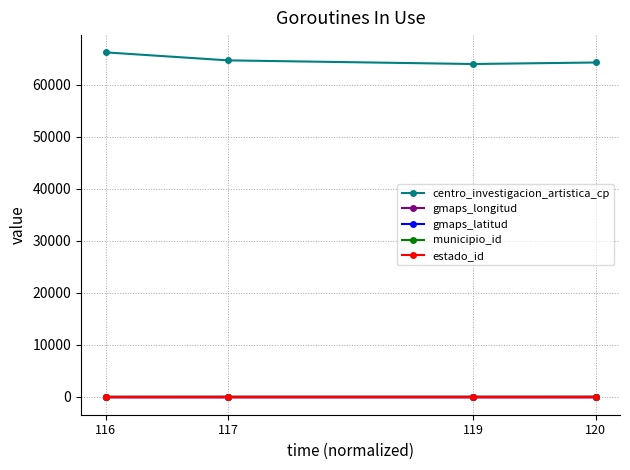

What is the value of the centro_investigacion_artistica_cp point at the 2nd from the left?

64700.0